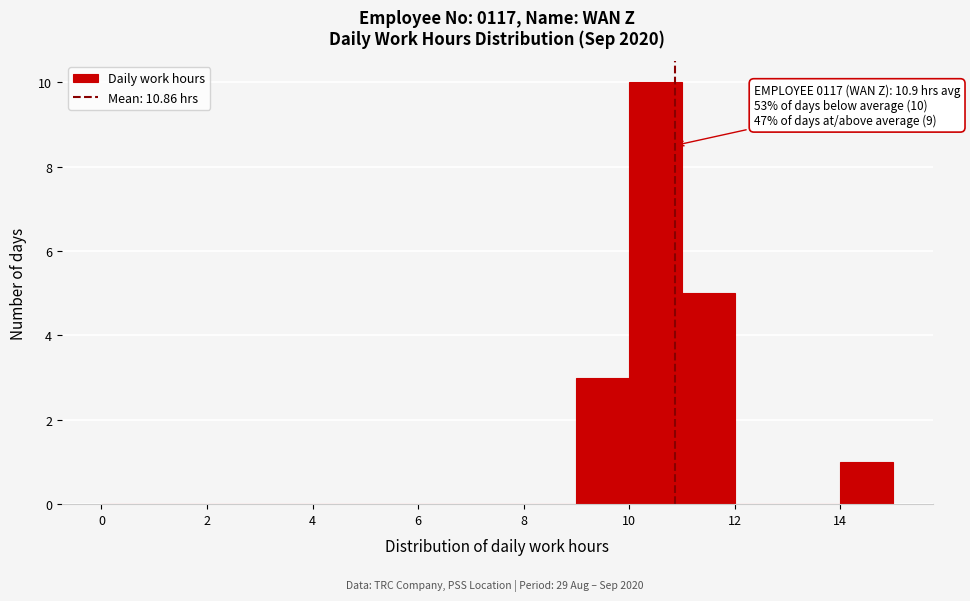

Which range on the x-axis has the tallest bar?

10 to 11